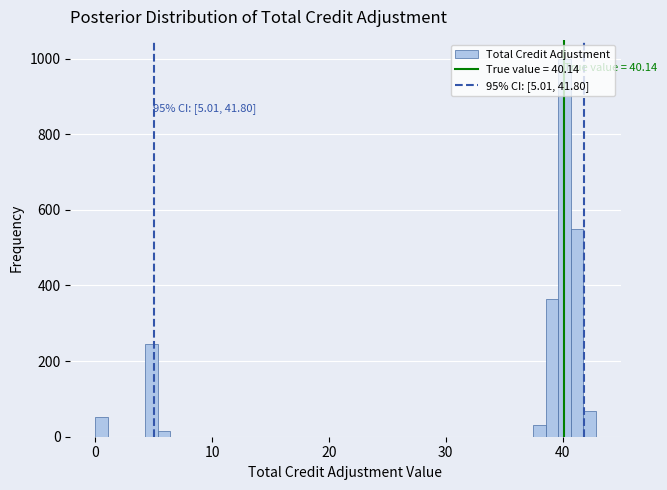

Read against the x-axis, roughly where is the centre of the tallest bar?

40